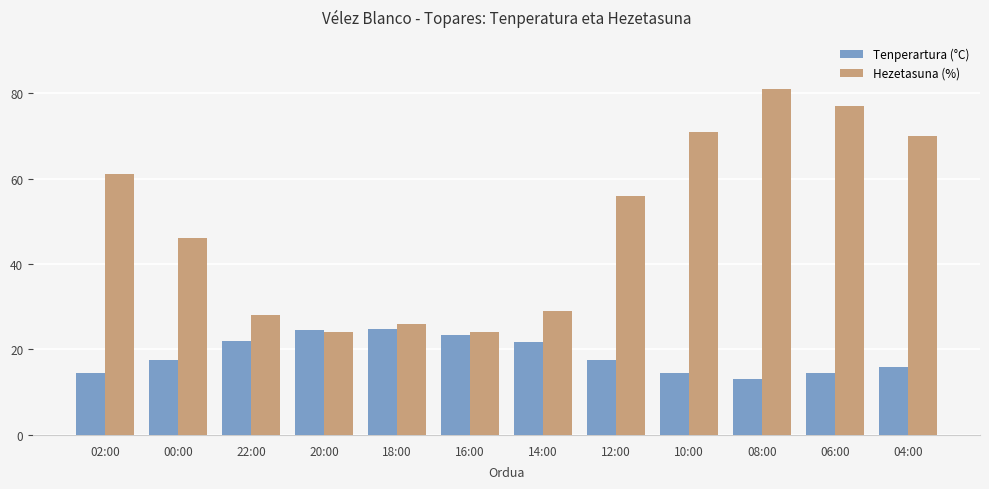

How many groups of bars are there?

12